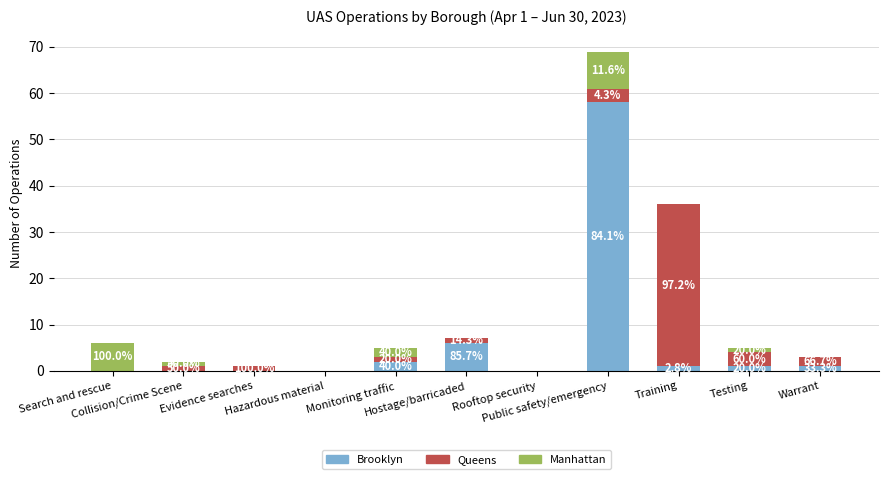

At which category is the sum across all series the highest?

Public safety/emergency